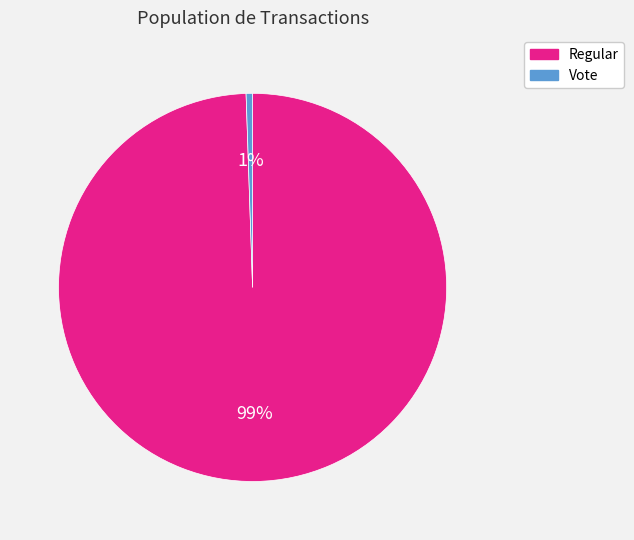

Rank the categories by value from lowest to highest.

Vote, Regular